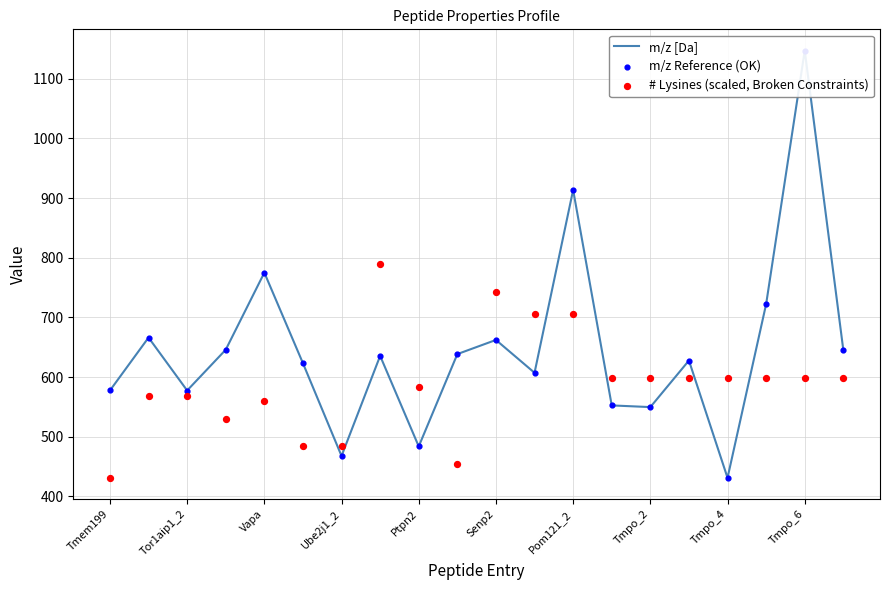

Which series has the widest spread of Y values?

m/z [Da]